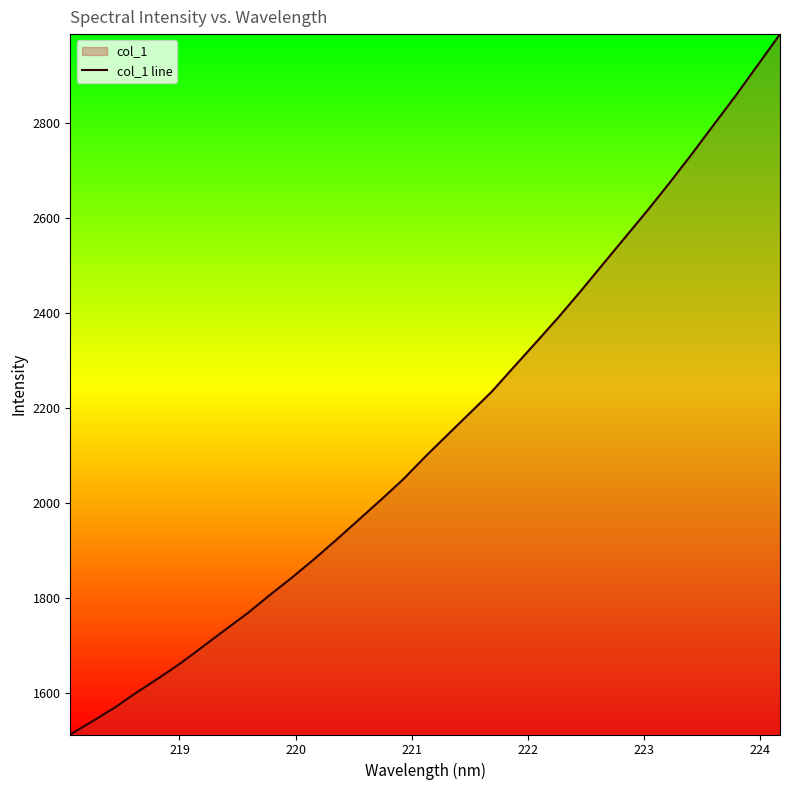

What is the difference between the maximum and minimum values?

1474.6